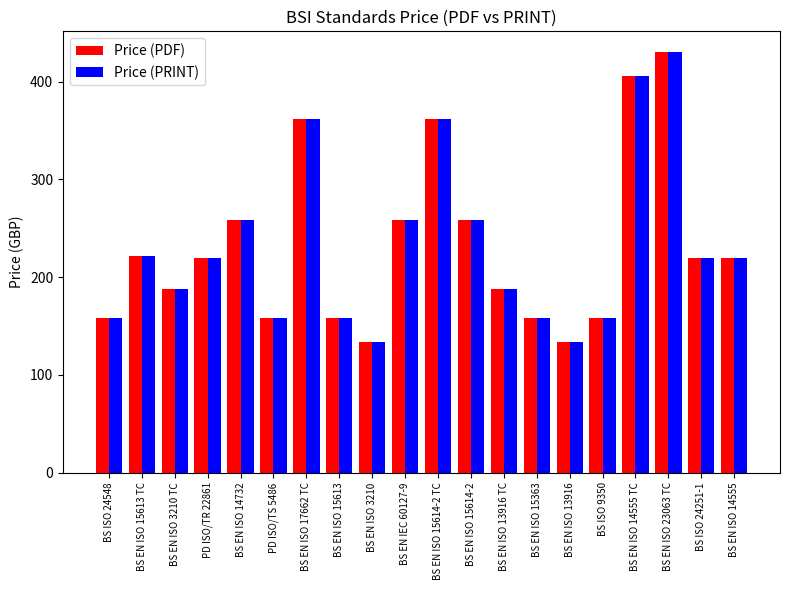

What is the label of the 8th bar from the left?

BS EN ISO 15613